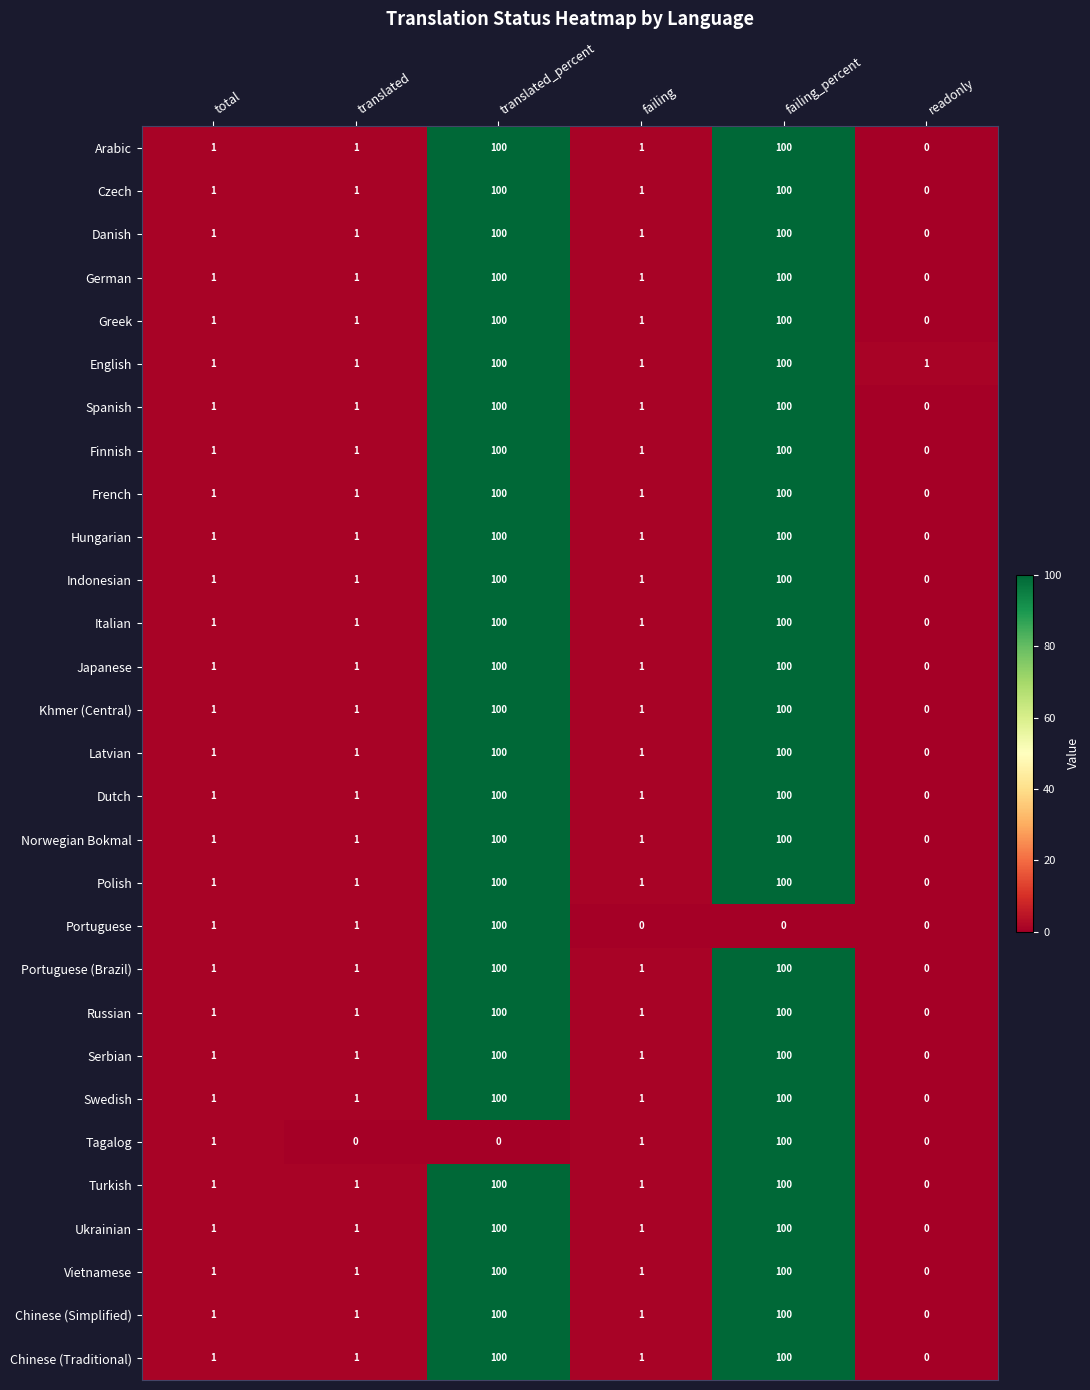

Which series has the largest total across all categories?

English